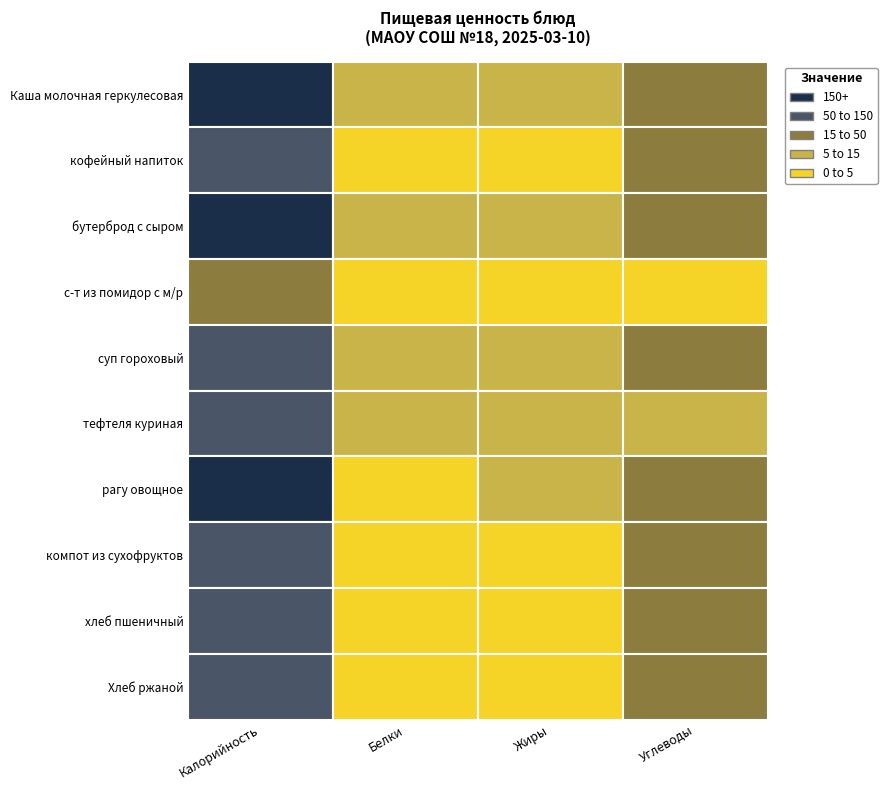

What is the sum of the Каша молочная геркулесовая values at Каша молочная геркулесовая and бутерброд с сыром?

227